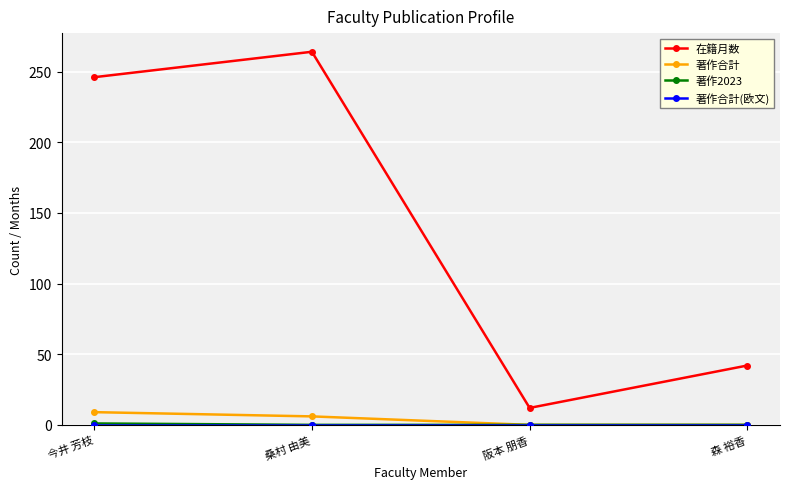

How many categories are shown in the chart?

4